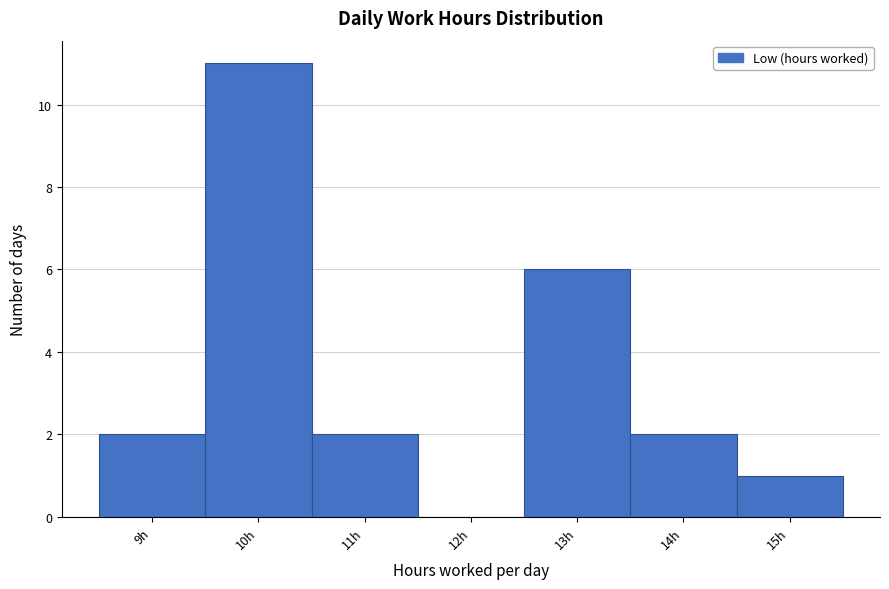

Reading right to left, extract all data points from this chart.

15h=1	14h=2	13h=6	12h=0	11h=2	10h=11	9h=2